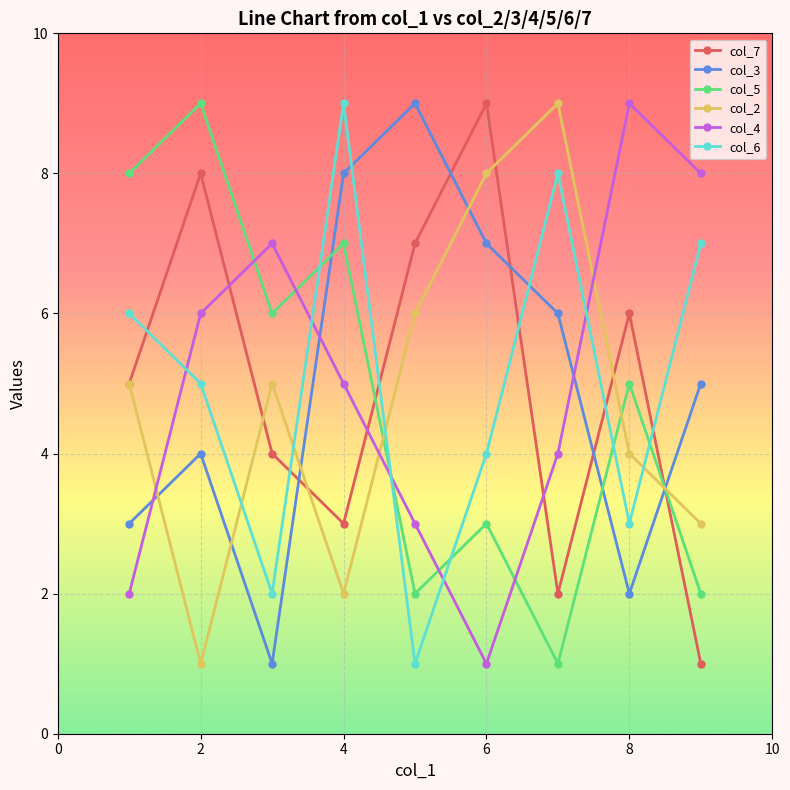

True or false: col_2 has more than 1 interior local peaks.

True